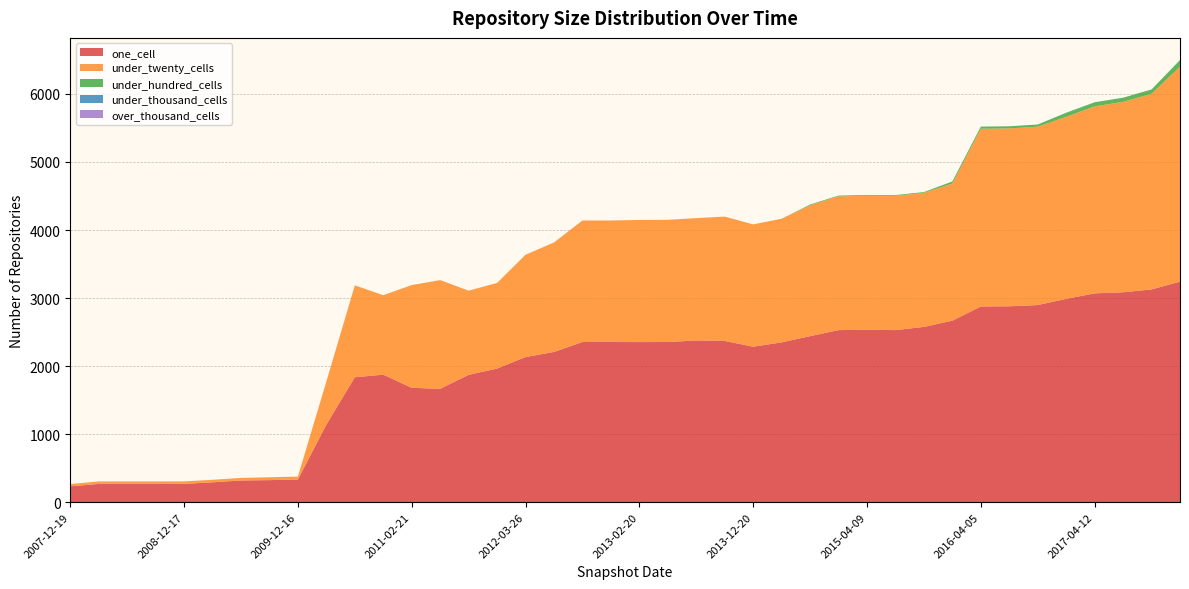

Reading right to left, transcribe all the data shown in this chart.

one_cell: 2017-12-22=3241	2017-10-12=3127	2017-07-24=3085	2017-04-12=3069	2016-12-27=2988	2016-10-07=2897	2016-07-04=2879	2016-04-05=2876	2016-01-04=2668	2015-10-01=2576	2015-07-03=2529	2015-04-09=2533	2015-01-19=2529	2014-09-08=2440	2014-03-28=2349	2013-12-20=2285	2013-09-10=2370	2013-07-09=2377	2013-05-21=2354	2013-02-20=2353	2012-12-11=2354	2012-10-31=2354	2012-07-13=2208	2012-03-26=2133	2012-01-18=1964	2011-09-05=1872	2011-06-10=1666	2011-02-21=1681	2010-11-17=1874	2010-07-26=1836	2010-04-01=1140	2009-12-16=333	2009-09-25=324	2009-06-17=319	2009-04-06=292	2008-12-17=269	2008-10-10=268	2008-06-27=268	2008-04-01=268	2007-12-19=233
under_twenty_cells: 2017-12-22=3159	2017-10-12=2876	2017-07-24=2799	2017-04-12=2748	2016-12-27=2676	2016-10-07=2622	2016-07-04=2614	2016-04-05=2613	2016-01-04=2015	2015-10-01=1971	2015-07-03=1974	2015-04-09=1971	2015-01-19=1966	2014-09-08=1924	2014-03-28=1817	2013-12-20=1798	2013-09-10=1827	2013-07-09=1798	2013-05-21=1796	2013-02-20=1795	2012-12-11=1786	2012-10-31=1786	2012-07-13=1609	2012-03-26=1504	2012-01-18=1258	2011-09-05=1237	2011-06-10=1598	2011-02-21=1510	2010-11-17=1168	2010-07-26=1351	2010-04-01=633	2009-12-16=43	2009-09-25=42	2009-06-17=38	2009-04-06=37	2008-12-17=37	2008-10-10=37	2008-06-27=37	2008-04-01=37	2007-12-19=33
under_hundred_cells: 2017-12-22=98	2017-10-12=63	2017-07-24=61	2017-04-12=61	2016-12-27=60	2016-10-07=32	2016-07-04=32	2016-04-05=31	2016-01-04=31	2015-10-01=11	2015-07-03=11	2015-04-09=11	2015-01-19=11	2014-09-08=11	2014-03-28=0	2013-12-20=0	2013-09-10=0	2013-07-09=0	2013-05-21=0	2013-02-20=0	2012-12-11=0	2012-10-31=0	2012-07-13=0	2012-03-26=0	2012-01-18=0	2011-09-05=0	2011-06-10=0	2011-02-21=0	2010-11-17=0	2010-07-26=0	2010-04-01=0	2009-12-16=0	2009-09-25=0	2009-06-17=0	2009-04-06=0	2008-12-17=0	2008-10-10=0	2008-06-27=0	2008-04-01=0	2007-12-19=0
under_thousand_cells: 2017-12-22=1	2017-10-12=0	2017-07-24=0	2017-04-12=0	2016-12-27=0	2016-10-07=0	2016-07-04=0	2016-04-05=0	2016-01-04=0	2015-10-01=0	2015-07-03=0	2015-04-09=0	2015-01-19=0	2014-09-08=0	2014-03-28=0	2013-12-20=0	2013-09-10=0	2013-07-09=0	2013-05-21=0	2013-02-20=0	2012-12-11=0	2012-10-31=0	2012-07-13=0	2012-03-26=0	2012-01-18=0	2011-09-05=0	2011-06-10=0	2011-02-21=0	2010-11-17=0	2010-07-26=0	2010-04-01=0	2009-12-16=0	2009-09-25=0	2009-06-17=0	2009-04-06=0	2008-12-17=0	2008-10-10=0	2008-06-27=0	2008-04-01=0	2007-12-19=0
over_thousand_cells: 2017-12-22=0	2017-10-12=0	2017-07-24=0	2017-04-12=0	2016-12-27=0	2016-10-07=0	2016-07-04=0	2016-04-05=0	2016-01-04=0	2015-10-01=0	2015-07-03=0	2015-04-09=0	2015-01-19=0	2014-09-08=0	2014-03-28=0	2013-12-20=0	2013-09-10=0	2013-07-09=0	2013-05-21=0	2013-02-20=0	2012-12-11=0	2012-10-31=0	2012-07-13=0	2012-03-26=0	2012-01-18=0	2011-09-05=0	2011-06-10=0	2011-02-21=0	2010-11-17=0	2010-07-26=0	2010-04-01=0	2009-12-16=0	2009-09-25=0	2009-06-17=0	2009-04-06=0	2008-12-17=0	2008-10-10=0	2008-06-27=0	2008-04-01=0	2007-12-19=0